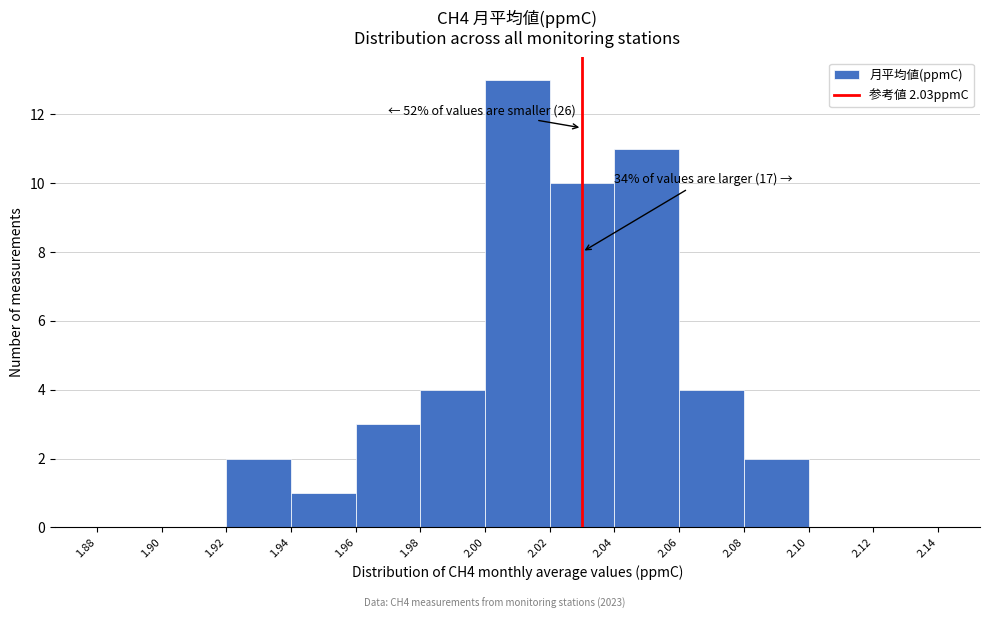

Over which range of the x-axis is the bar tallest?

2.00 to 2.02